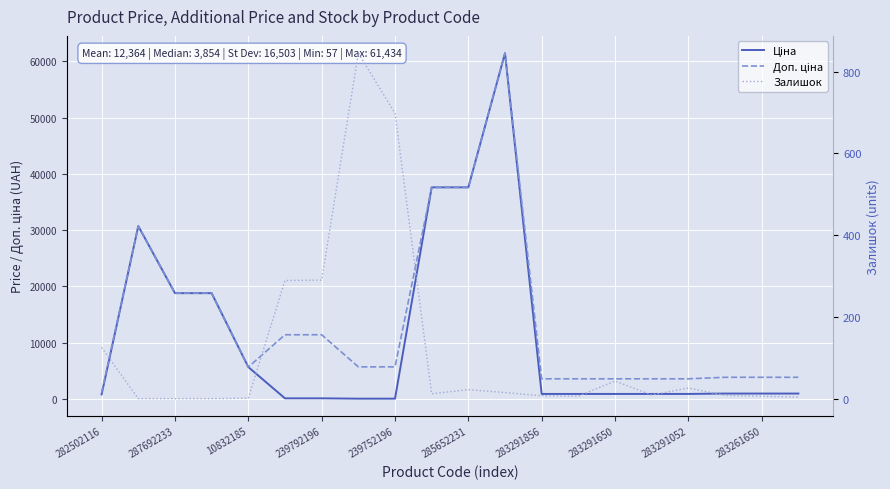

At 19, list the series in order from smallest to largest.

Залишок, Ціна, Доп. ціна